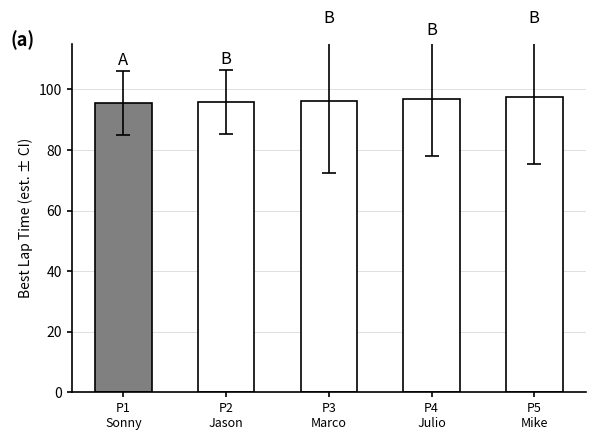

How many distinct data groups are displayed?

1